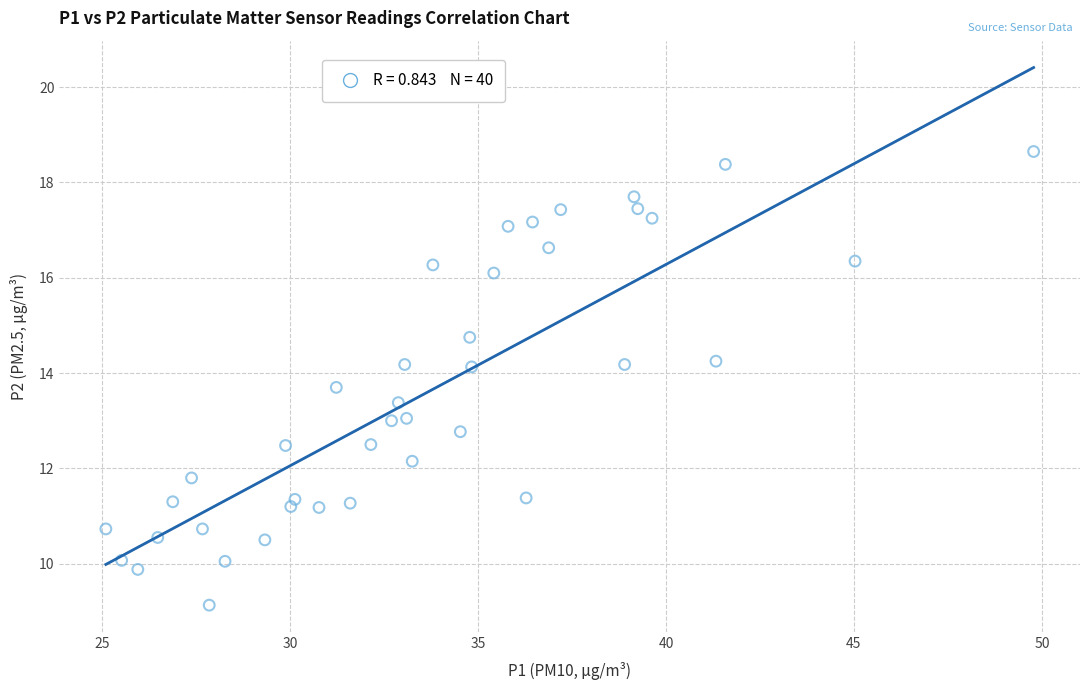

What is the range of Y values (max minus min)?

9.5